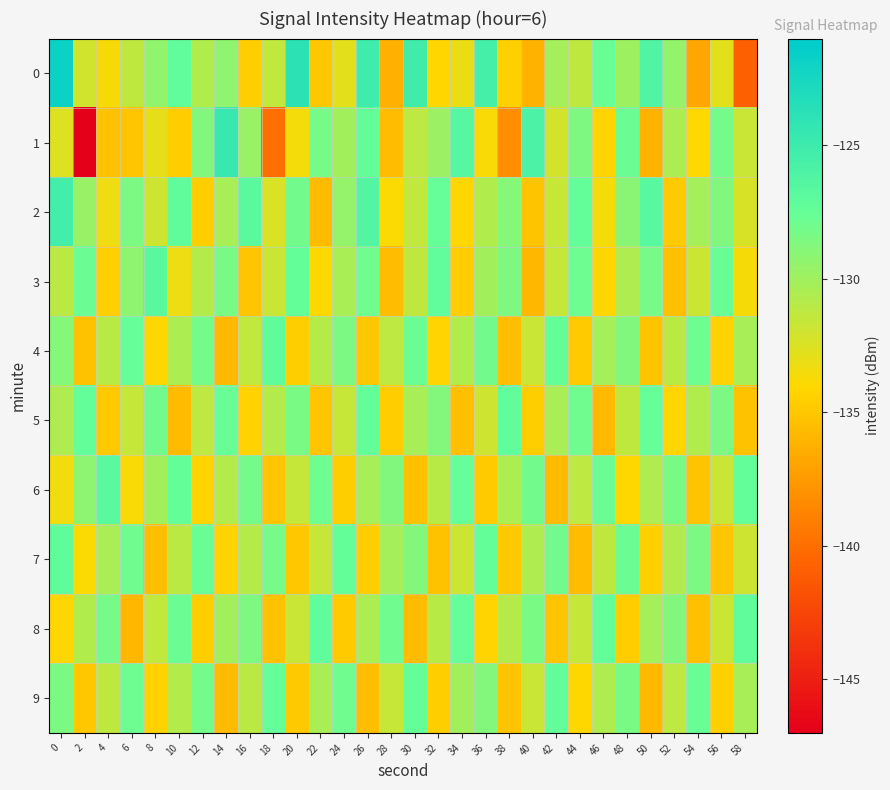

Between 30 and 56, which is larger?

30